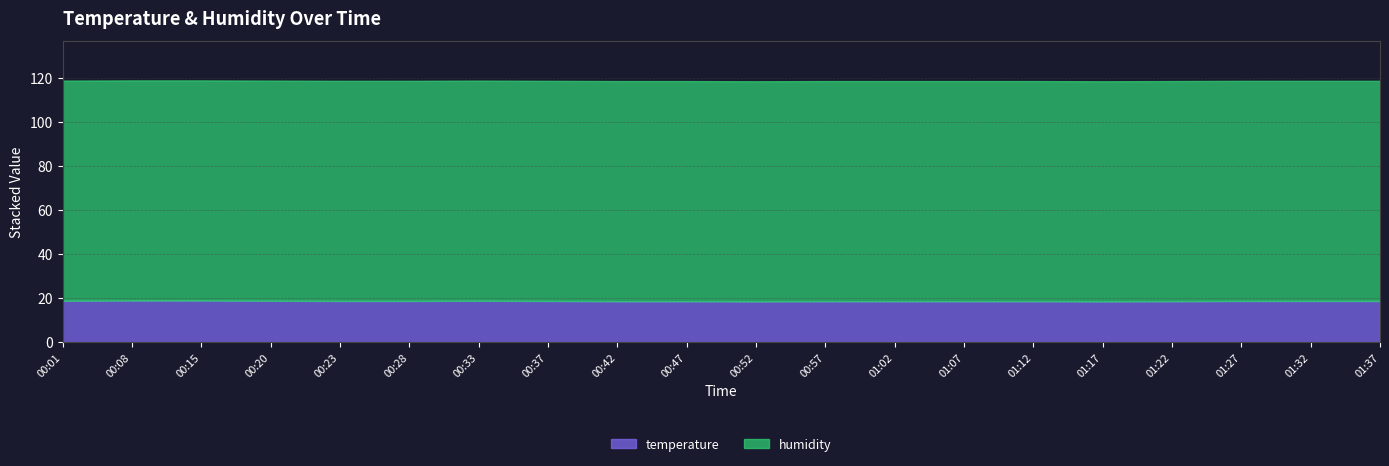

Between 00:20 and 00:52, which series saw the biggest shift?

temperature